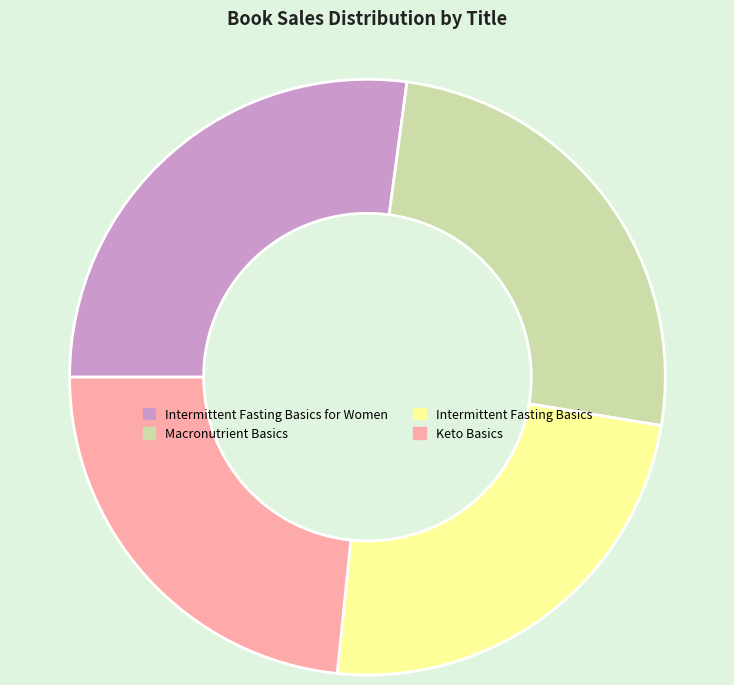

Is there any slice that represents more than half of the pie?

No